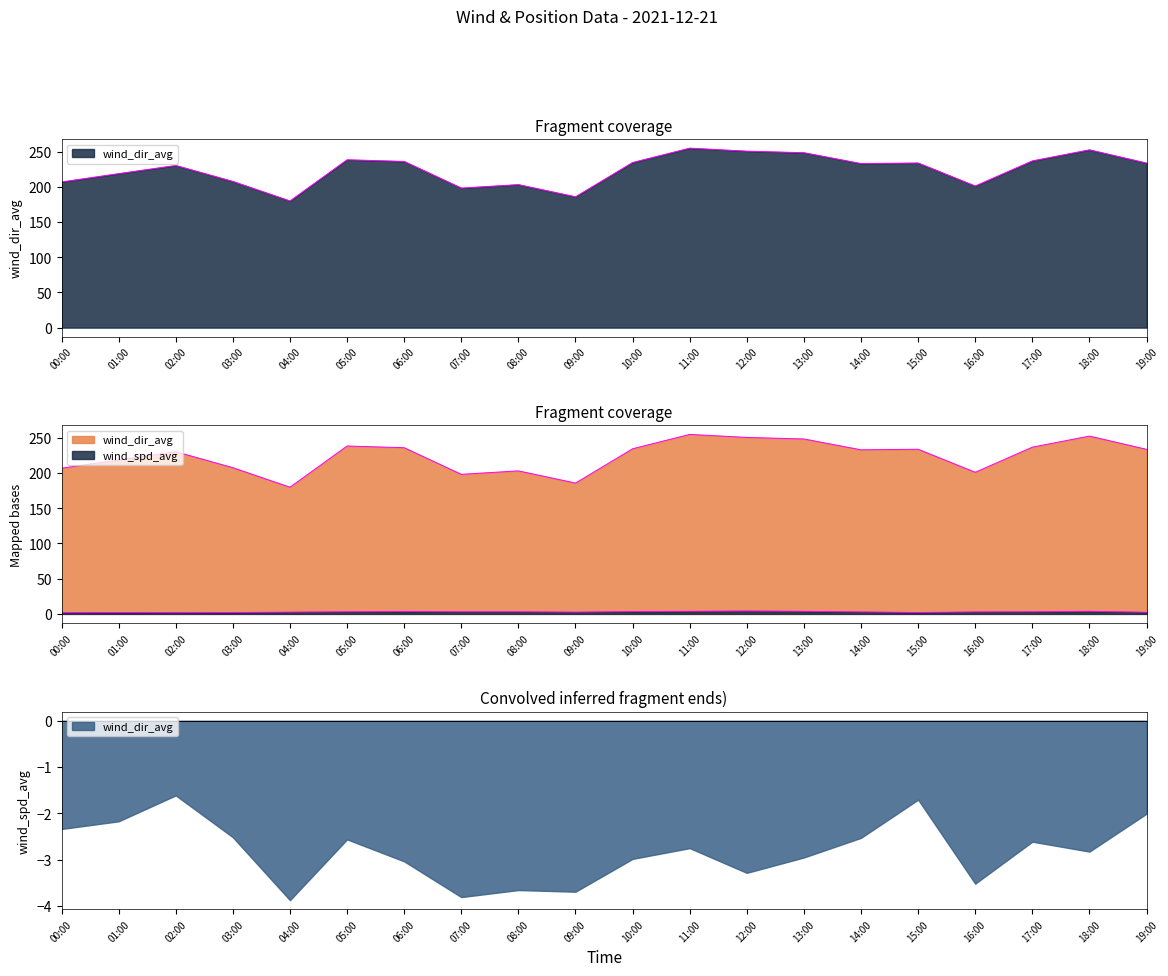

What is the sum of all wind_spd_avg values?

56.4